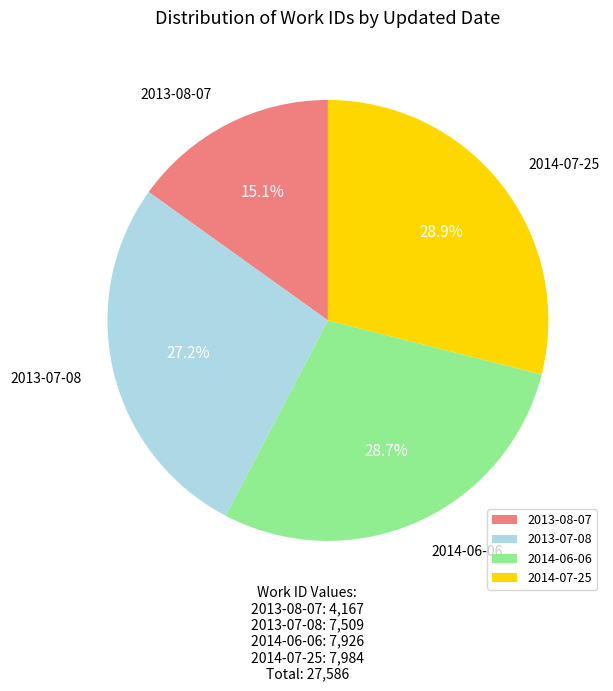

To the nearest percent, what is the average slice percentage?

25%